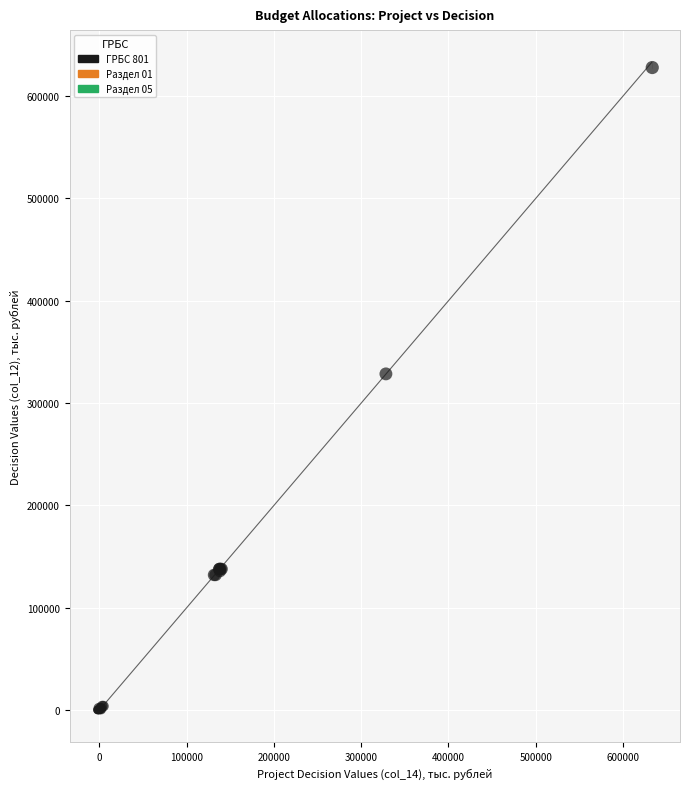

What Y value in the scatter plot is closest to 313944?

328535.0